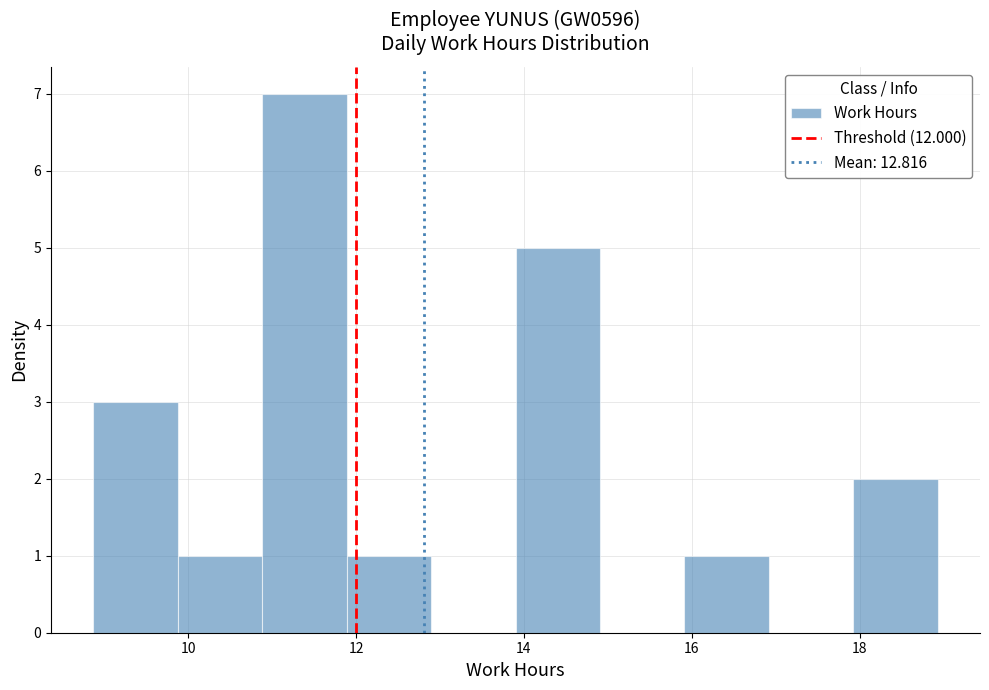

How tall is the bar that spans 9.8 to 10.8 on the x-axis? Neither the bar edges nor the heights are printed on the chart, so give them approximately, as read against the axes.

1